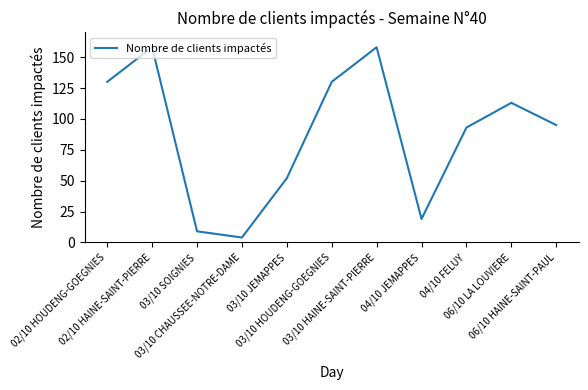

Is it true that the value at 06/10 HAINE-SAINT-PAUL is 95?

True